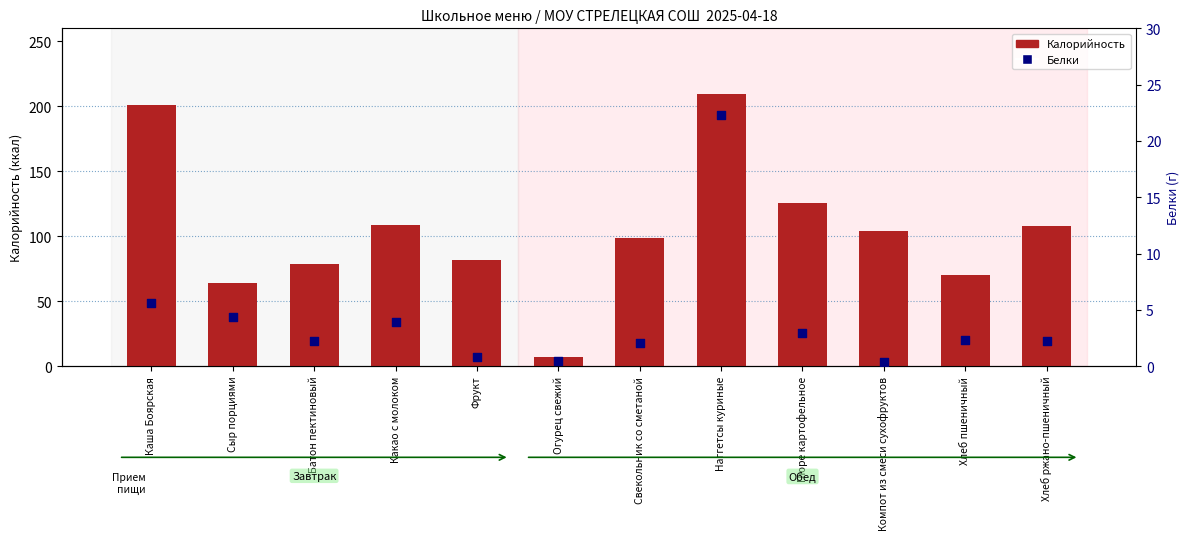

What is the total value across all series at Хлеб ржано-пшеничный?

110.2